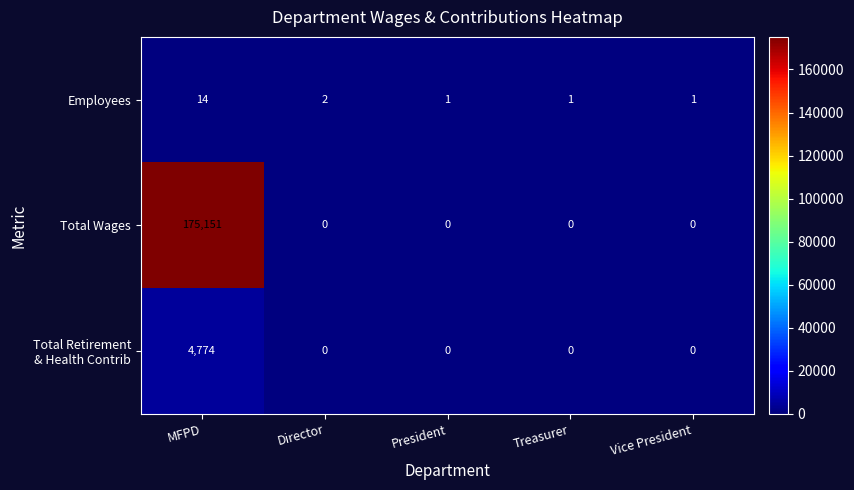

The Employees series shows 14 at MFPD. True or false?

True